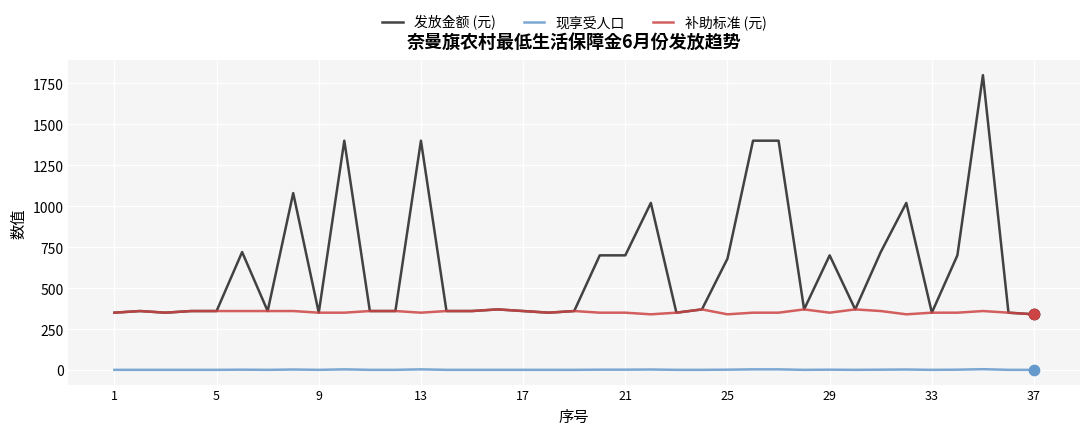

Which series has the largest total across all categories?

发放金额 (元)